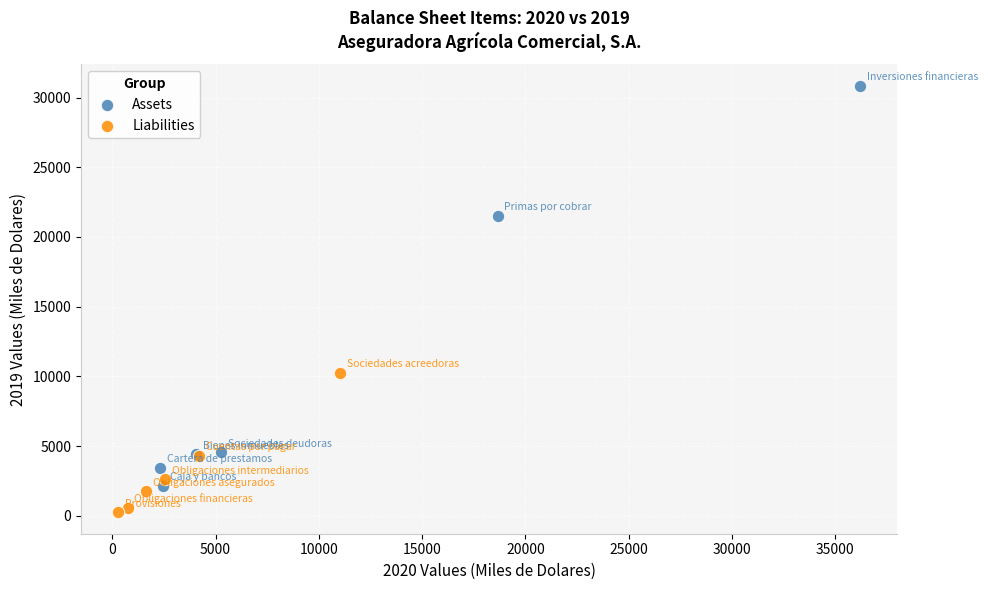

Which series has the largest Y range (max minus min)?

Assets